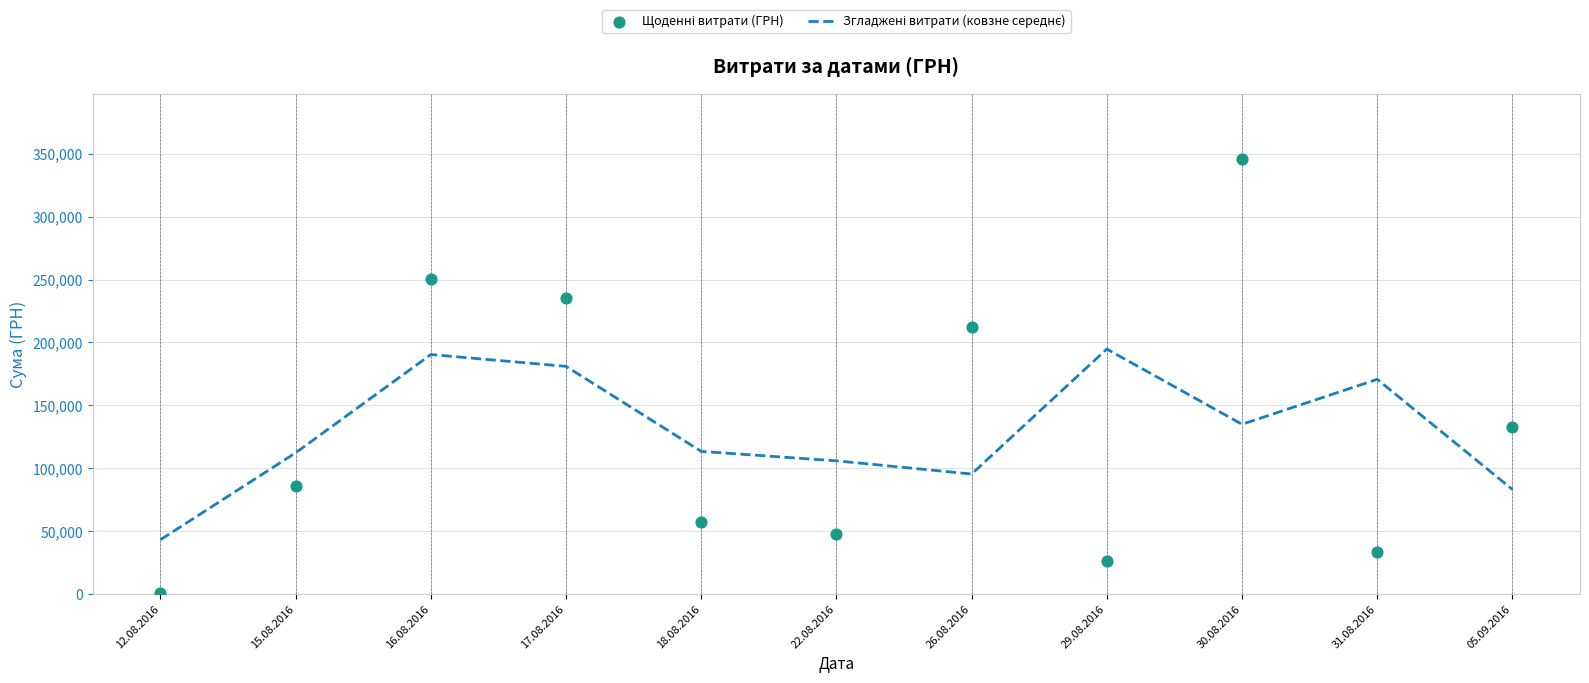

At how many categories does at least one series exceed 124070?

7